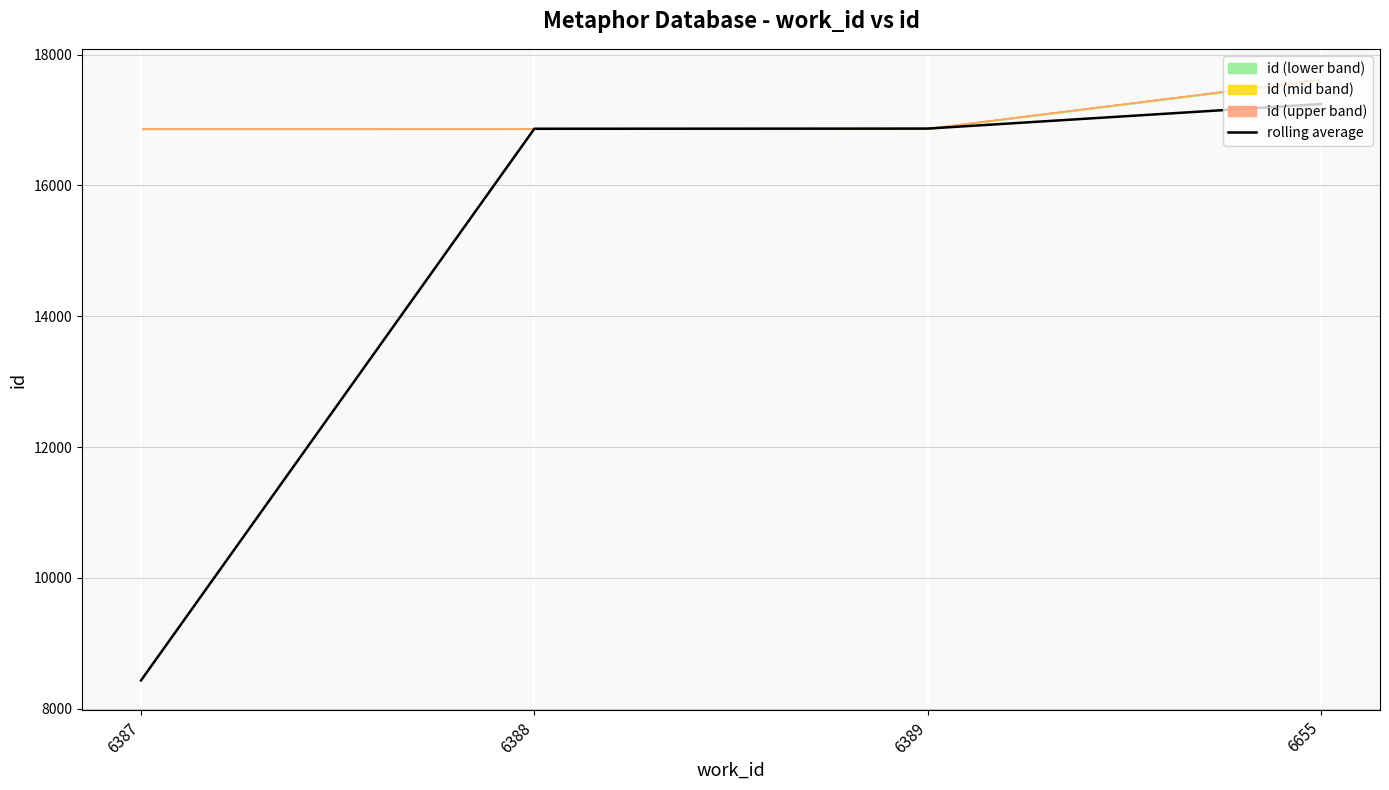

How many values in the rolling average series are below 16869?

2